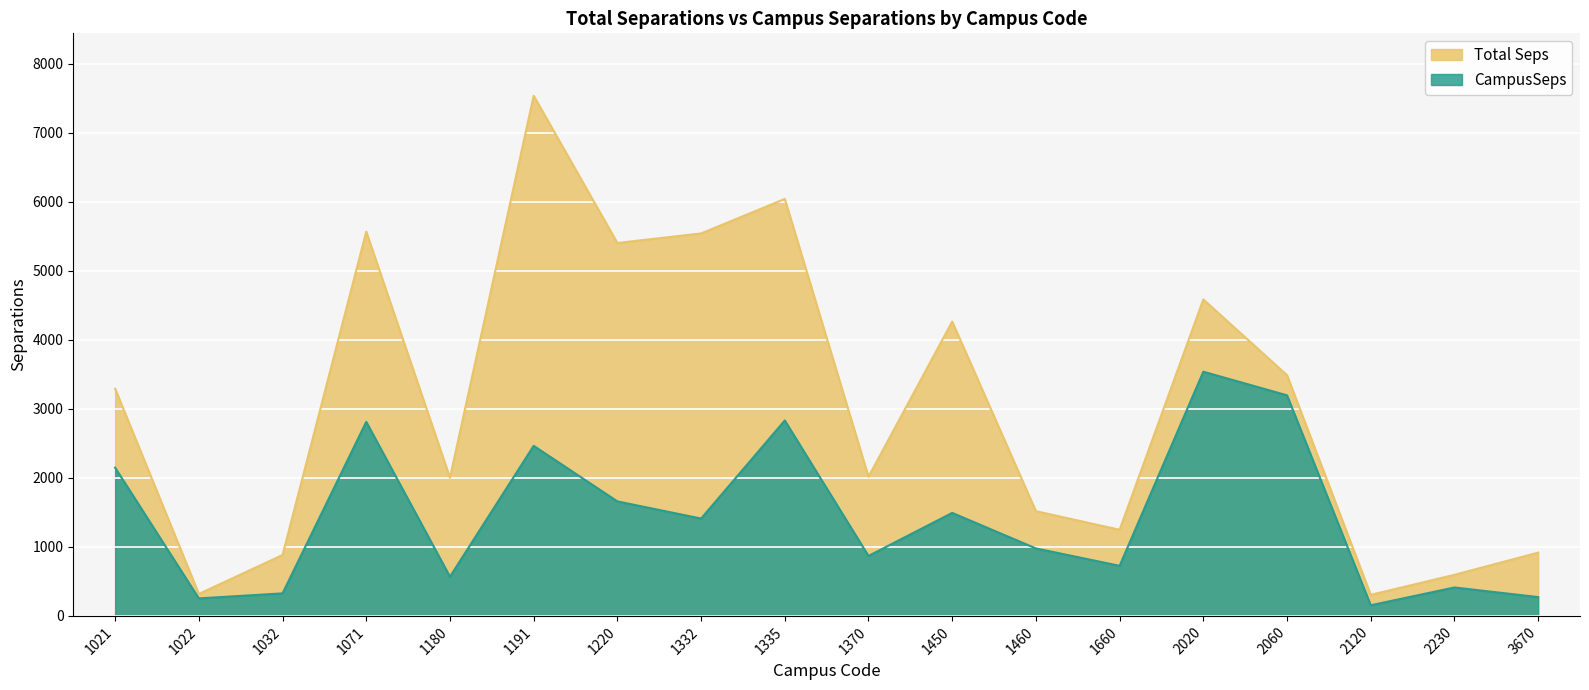

At how many categories does at least one series exceed 5515?

4